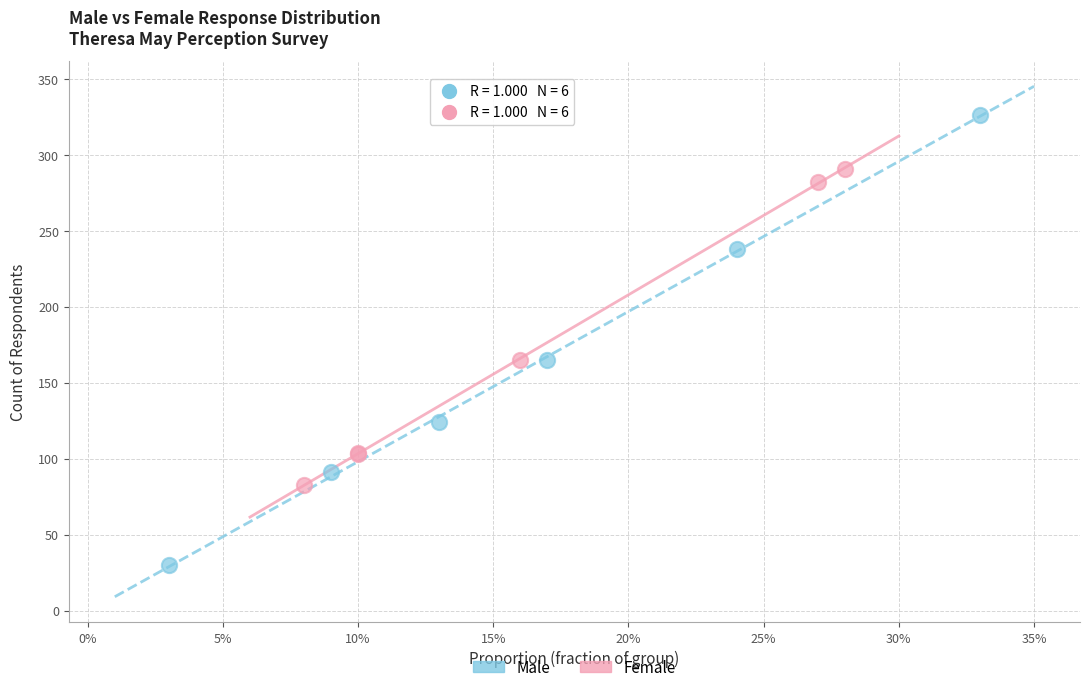

Which series reaches the maximum Y coordinate?

Male